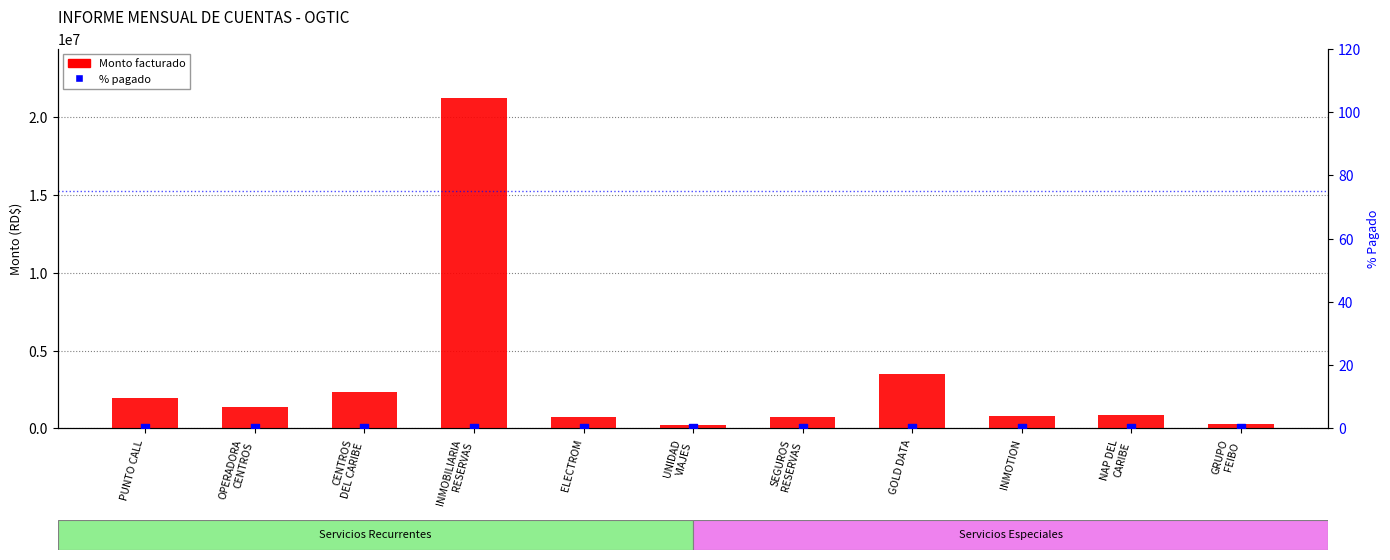

At how many categories does at least one series exceed 15216721?

1